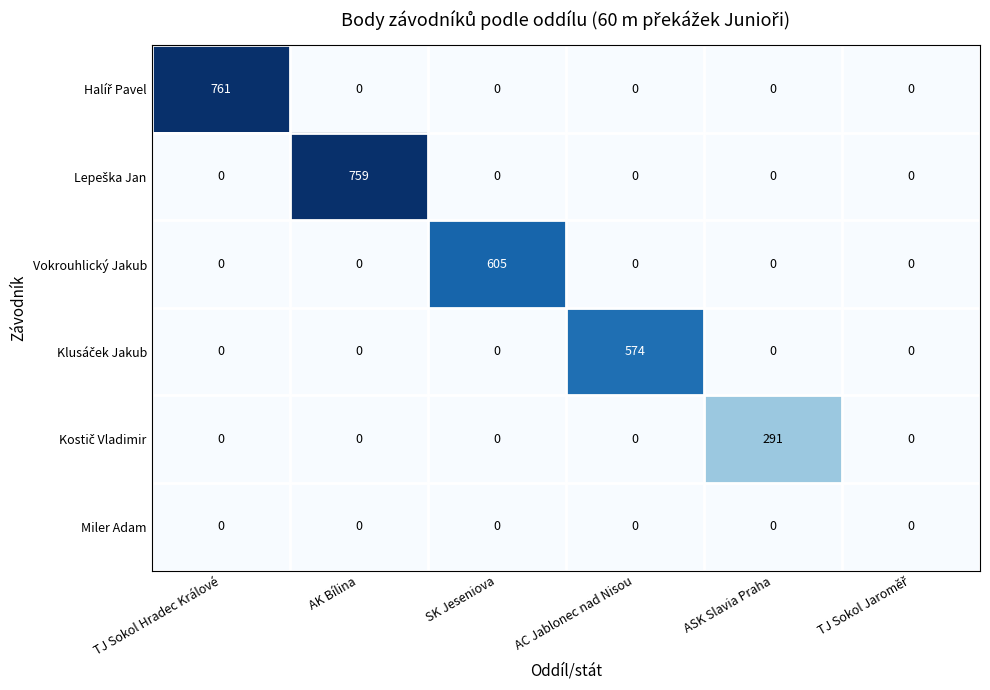

At how many categories does at least one series exceed 104?

5